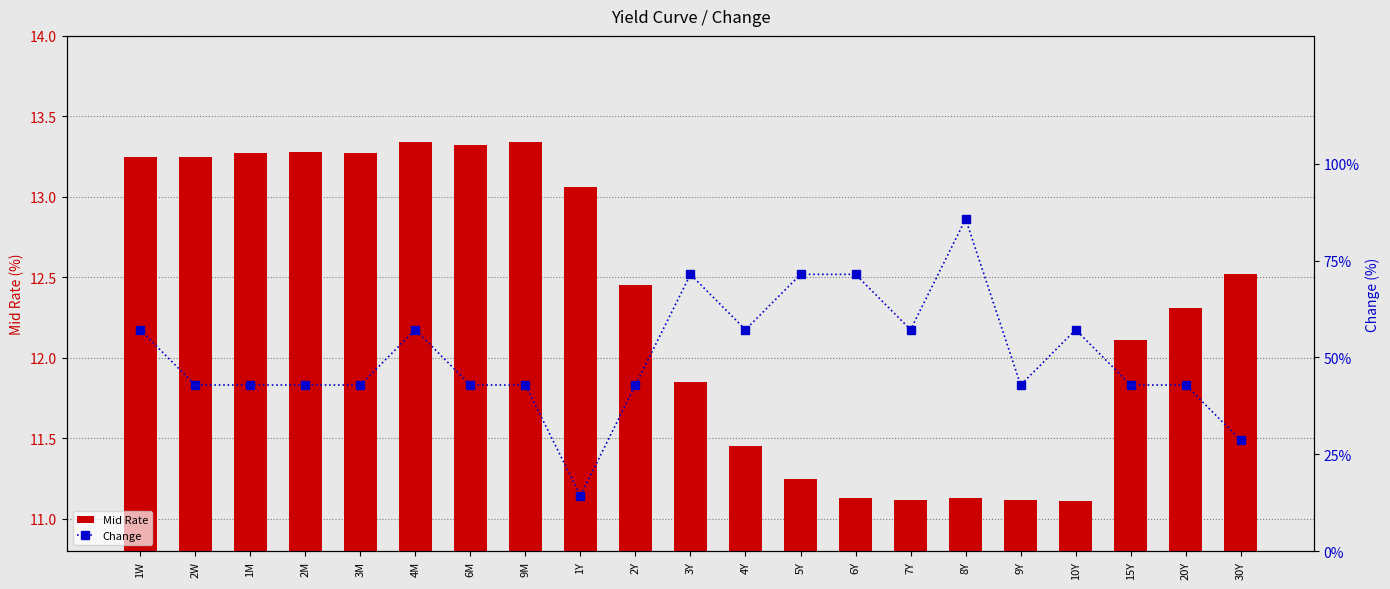

List the series in order of their overall mean, highest first.

Change, Mid Rate